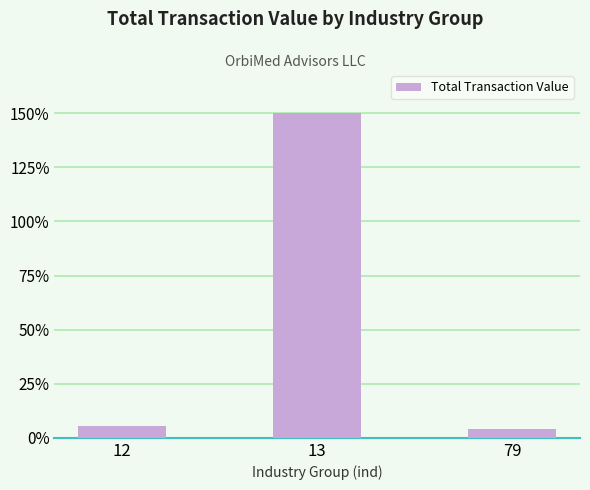

Which category has the highest value across all series?

13